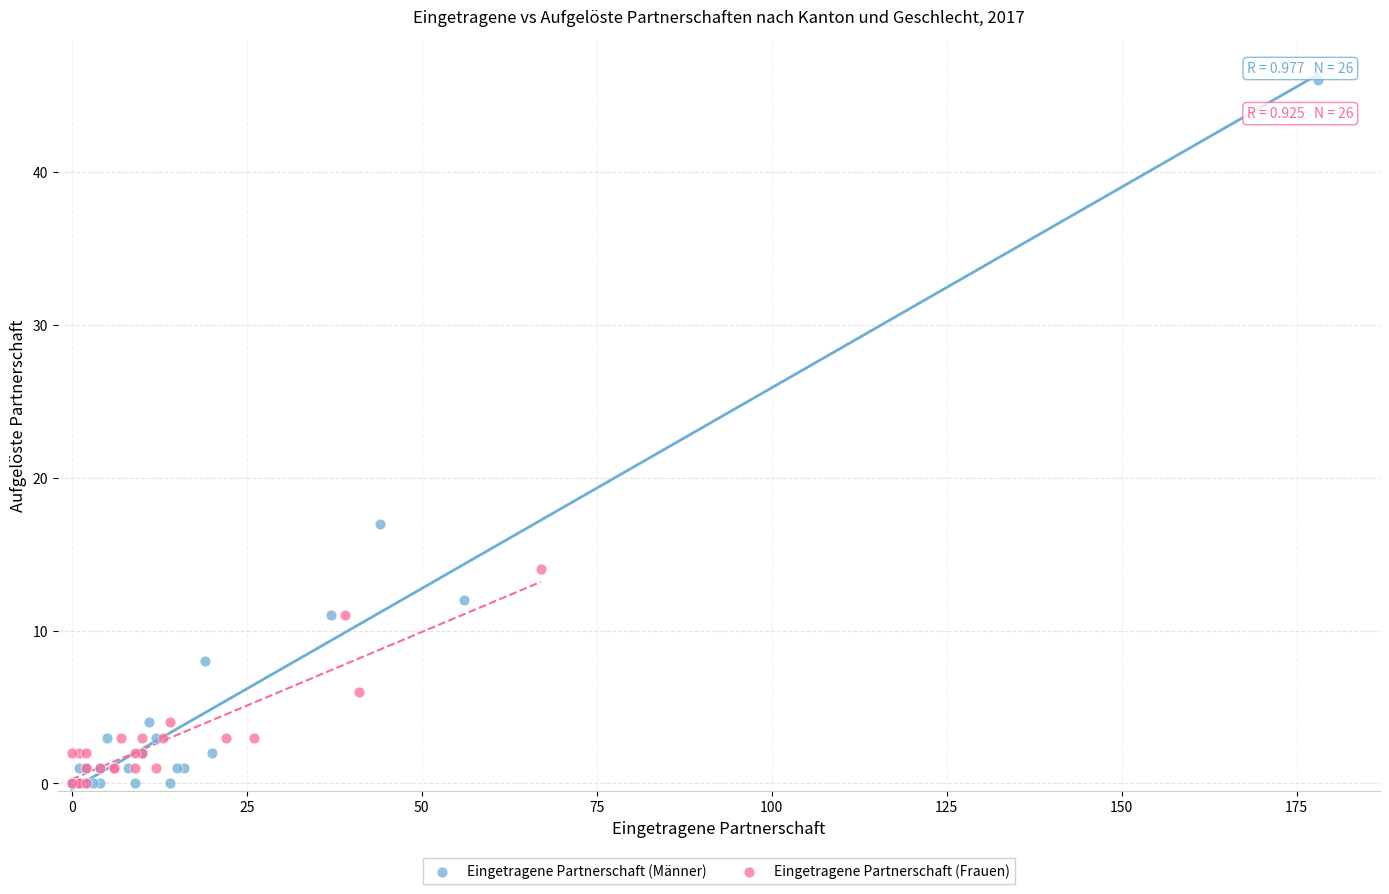

Which series reaches the maximum Y coordinate?

Eingetragene Partnerschaft (Männer)